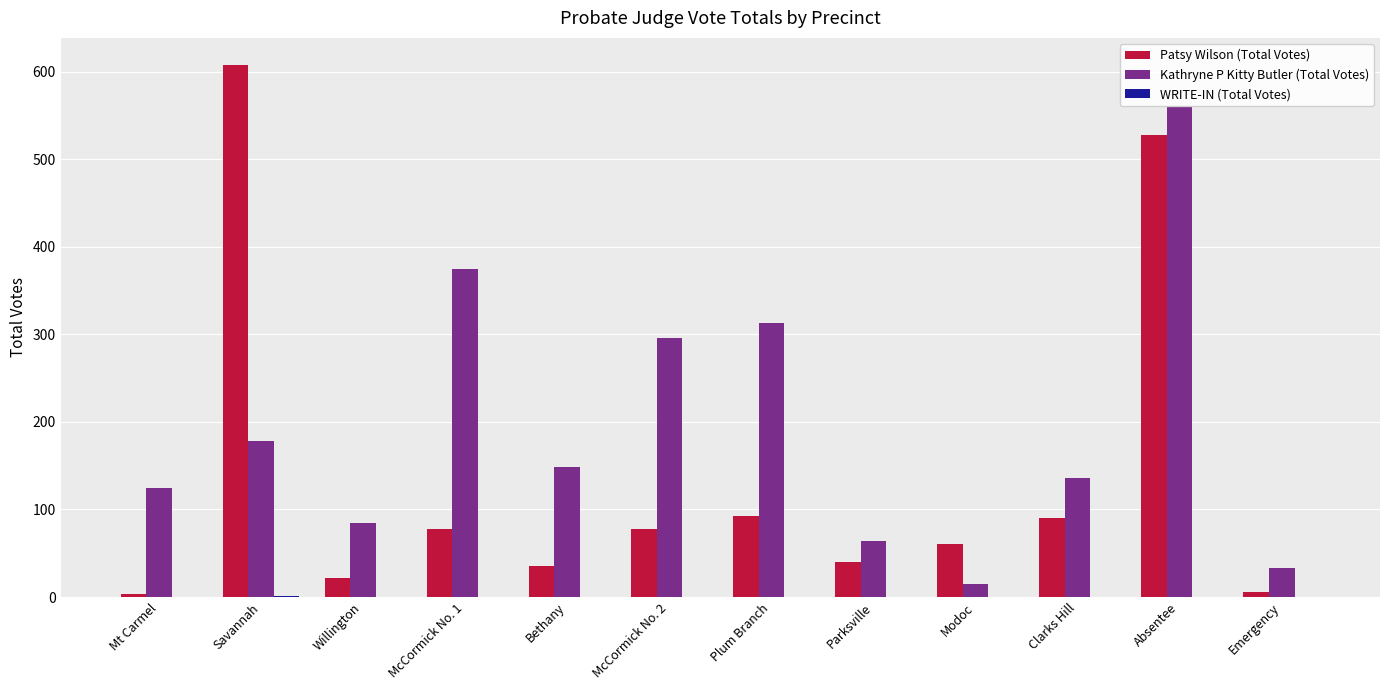

Which category has the highest value in the Patsy Wilson (Total Votes) series?

Savannah